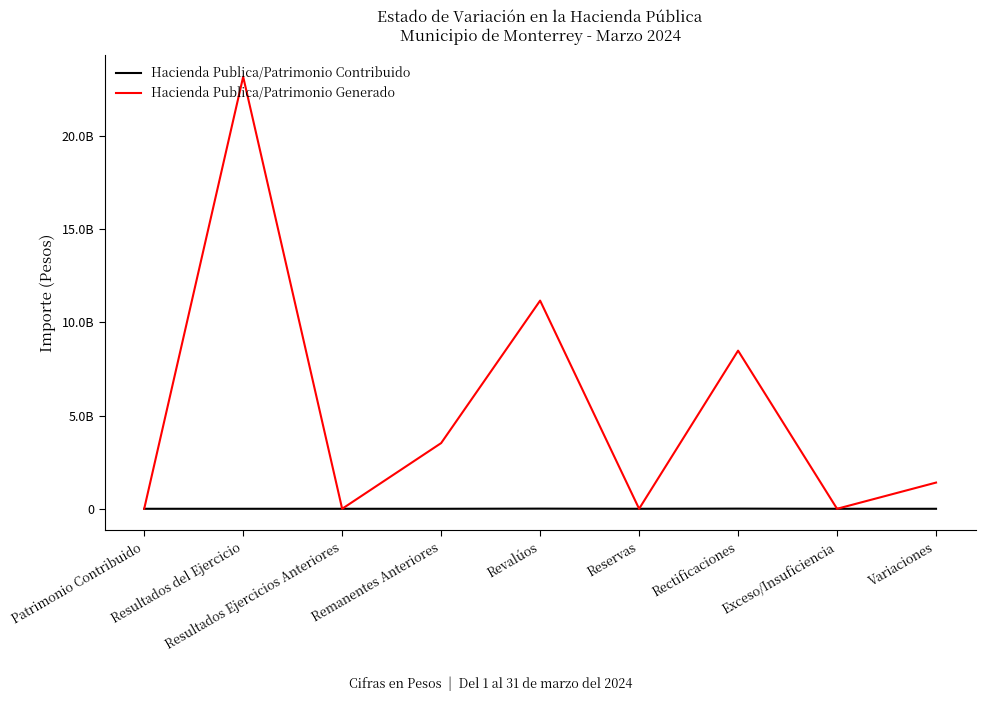

List the series in order of their overall mean, highest first.

Hacienda Publica/Patrimonio Generado, Hacienda Publica/Patrimonio Contribuido